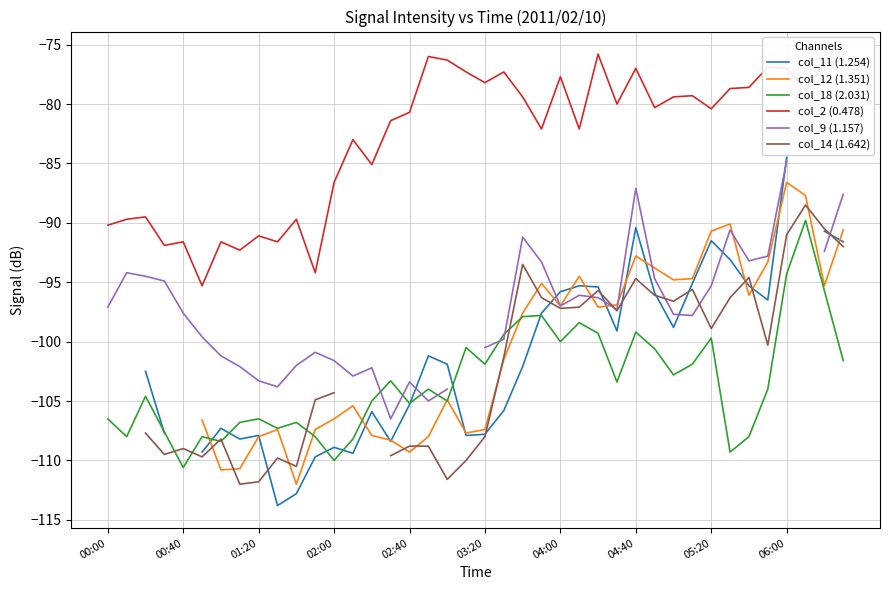

Which series has the largest total across all categories?

col_2 (0.478)